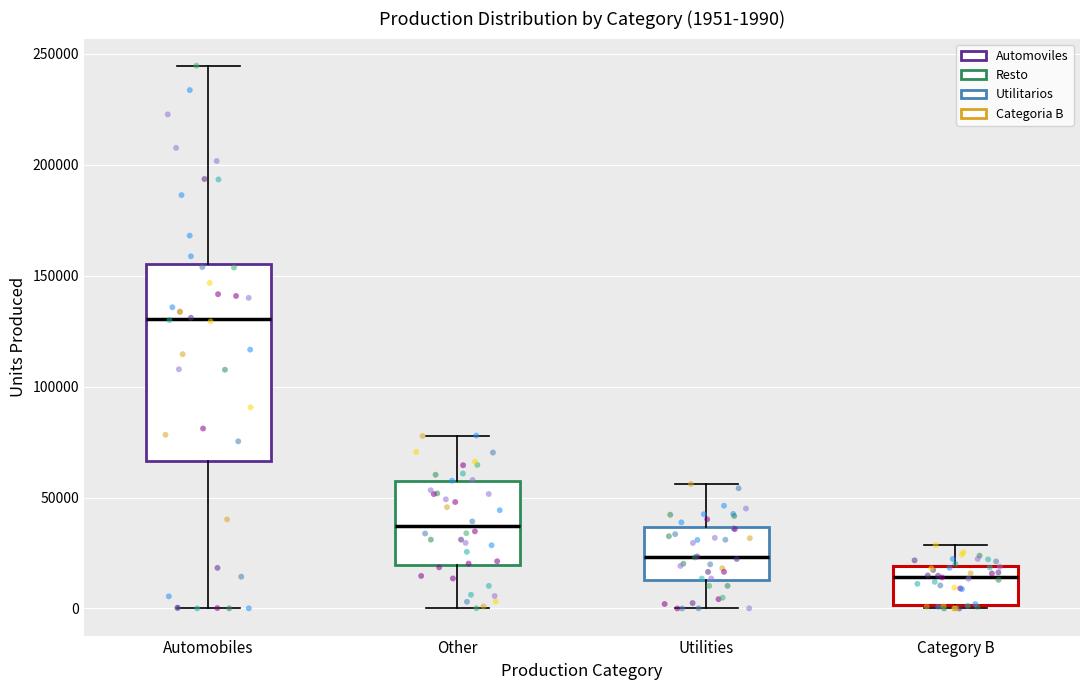

Which box's median line is the highest?

Automobiles